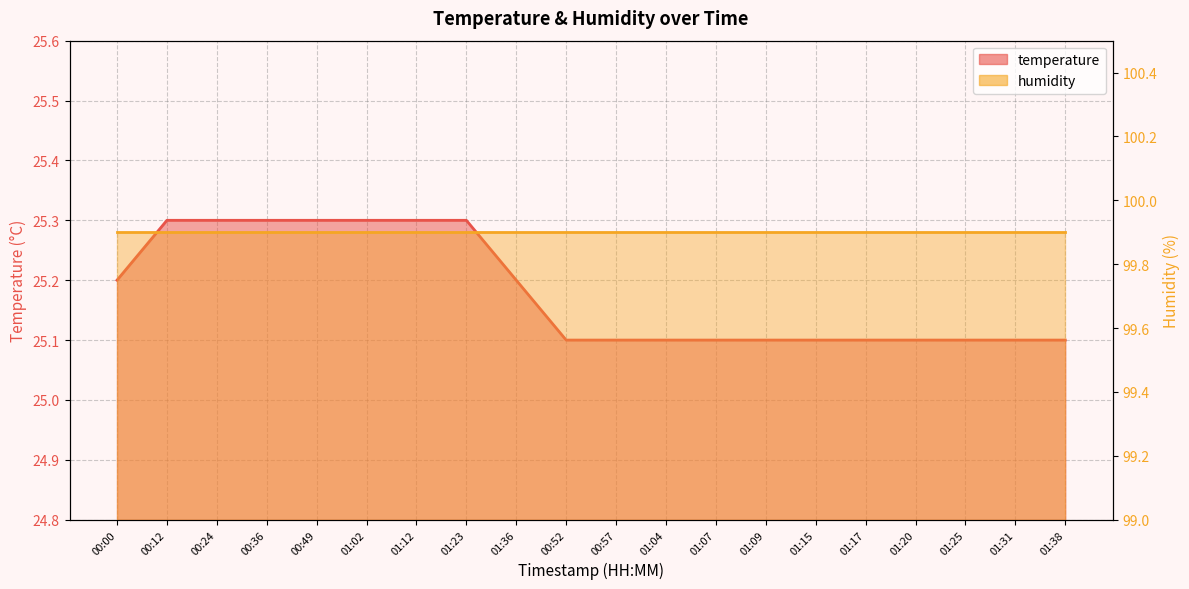

Rank the categories by value from highest to lowest.

00:12, 00:24, 00:36, 00:49, 01:02, 01:12, 01:23, 00:00, 01:36, 00:52, 00:57, 01:04, 01:07, 01:09, 01:15, 01:17, 01:20, 01:25, 01:31, 01:38